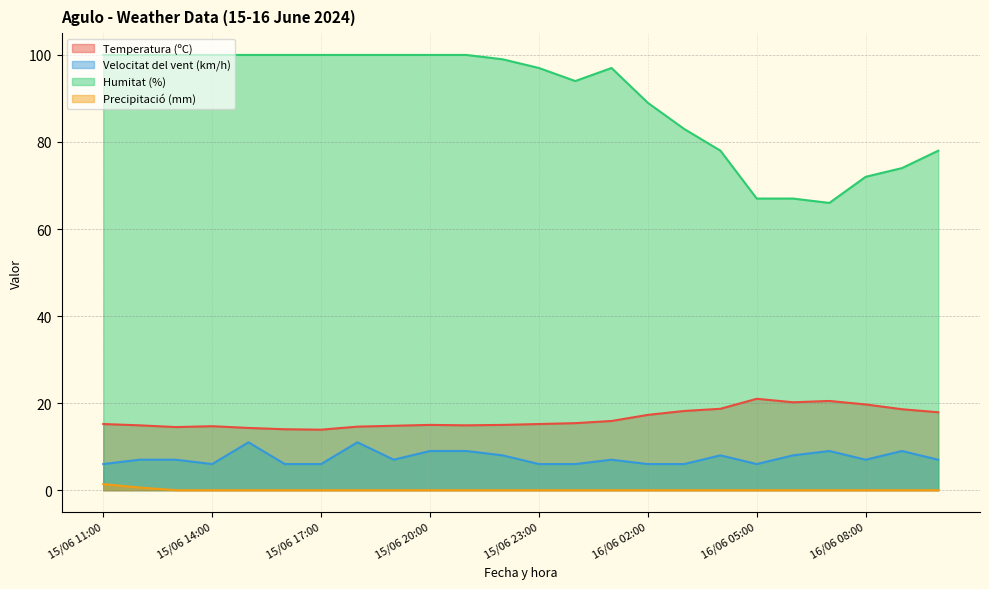

What is the value of the Velocitat del vent (km/h) point at the 22nd from the left?

7.0